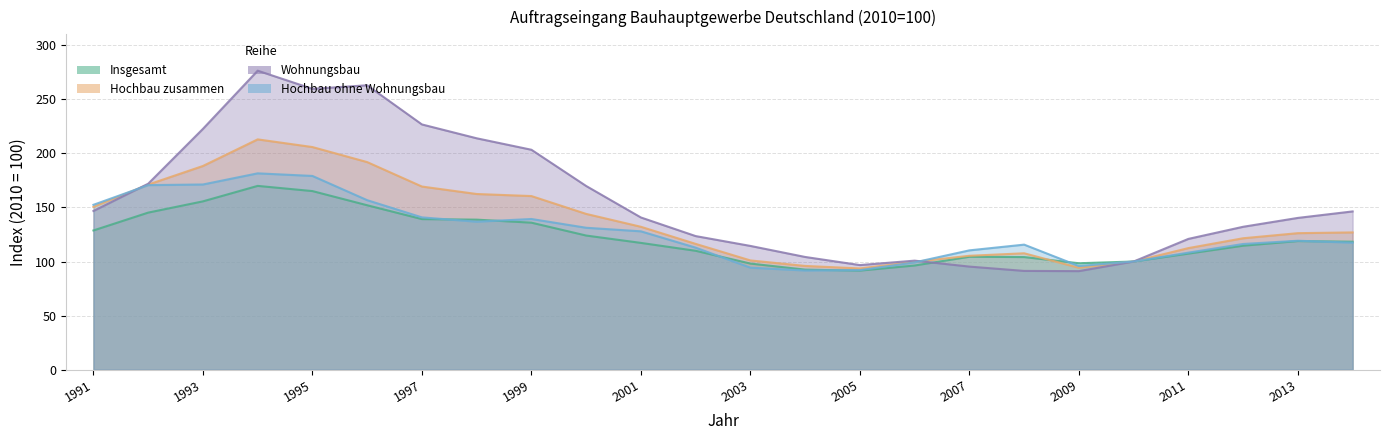

At which label does Insgesamt first exceed 118?

1991